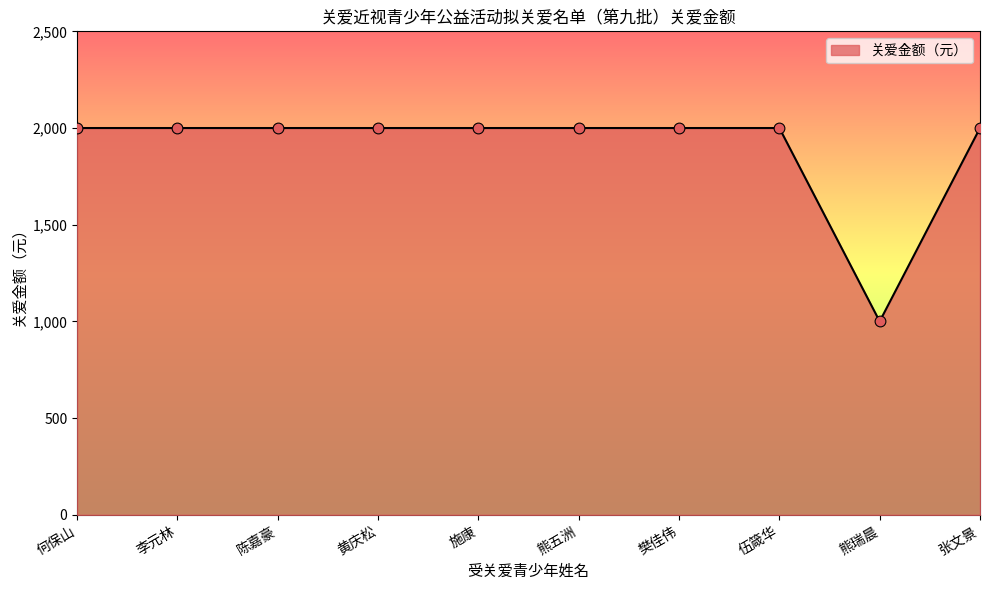

Between 伍箴华 and 熊瑞晨, which is larger?

伍箴华